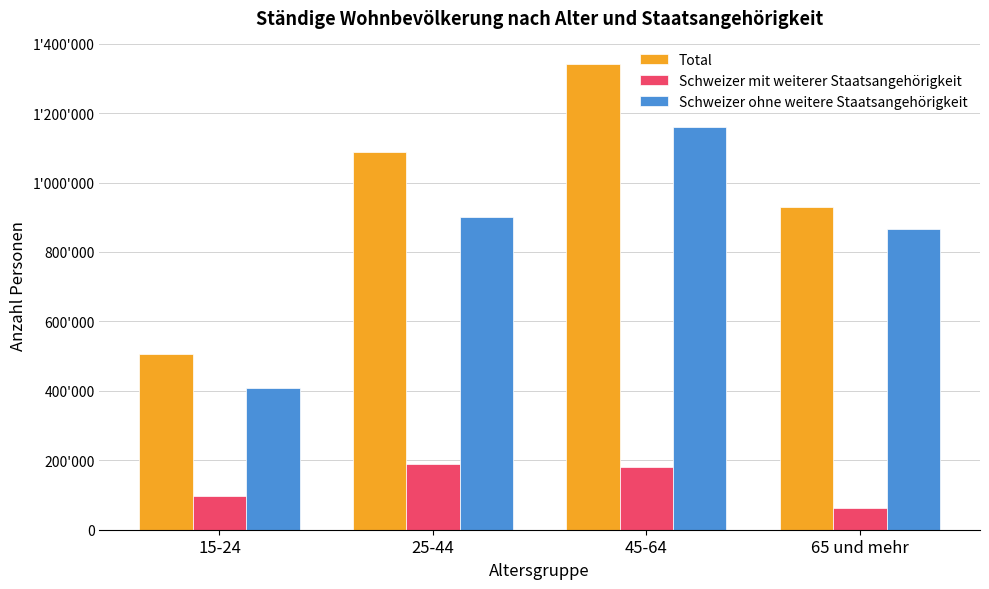

What is the value of the Schweizer ohne weitere Staatsangehörigkeit bar at the 1st from the left?

407711.2